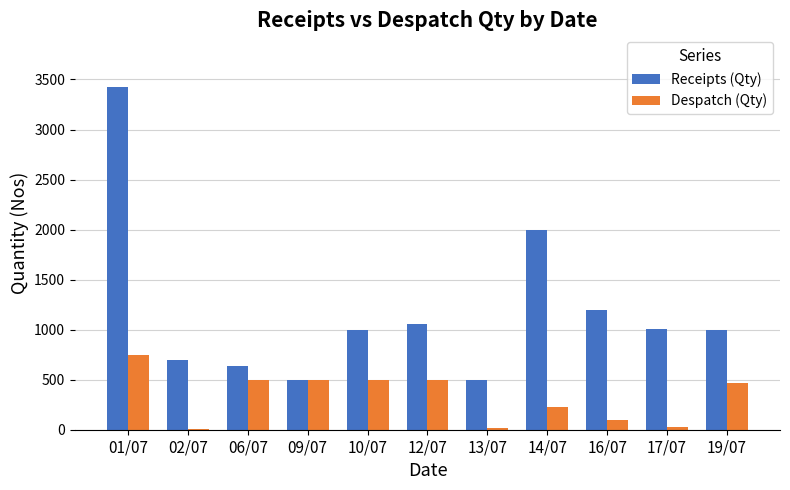

What is the highest value of the Receipts (Qty) series?

3427